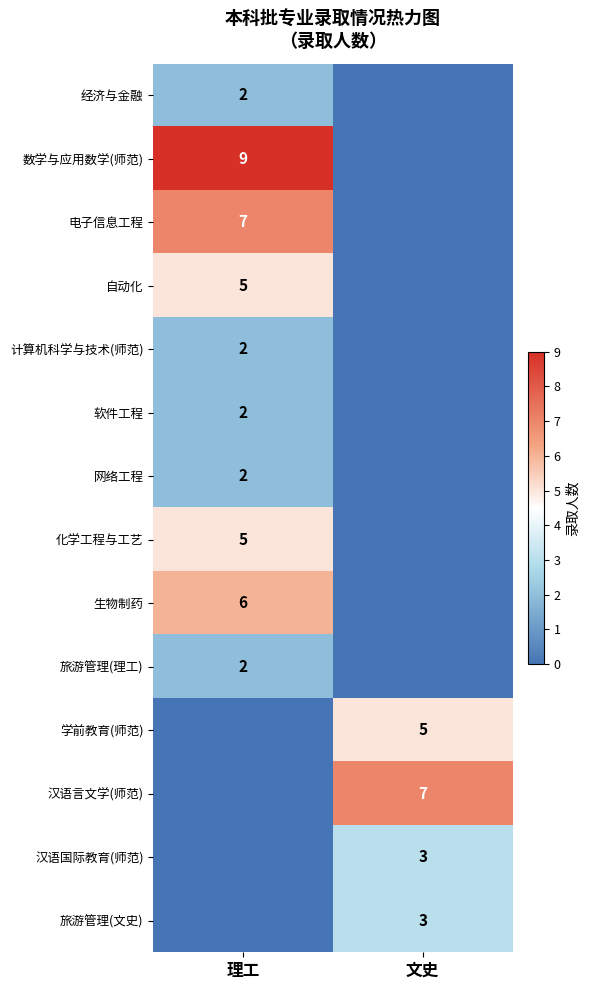

At which category does the chart reach its minimum across all series?

文史